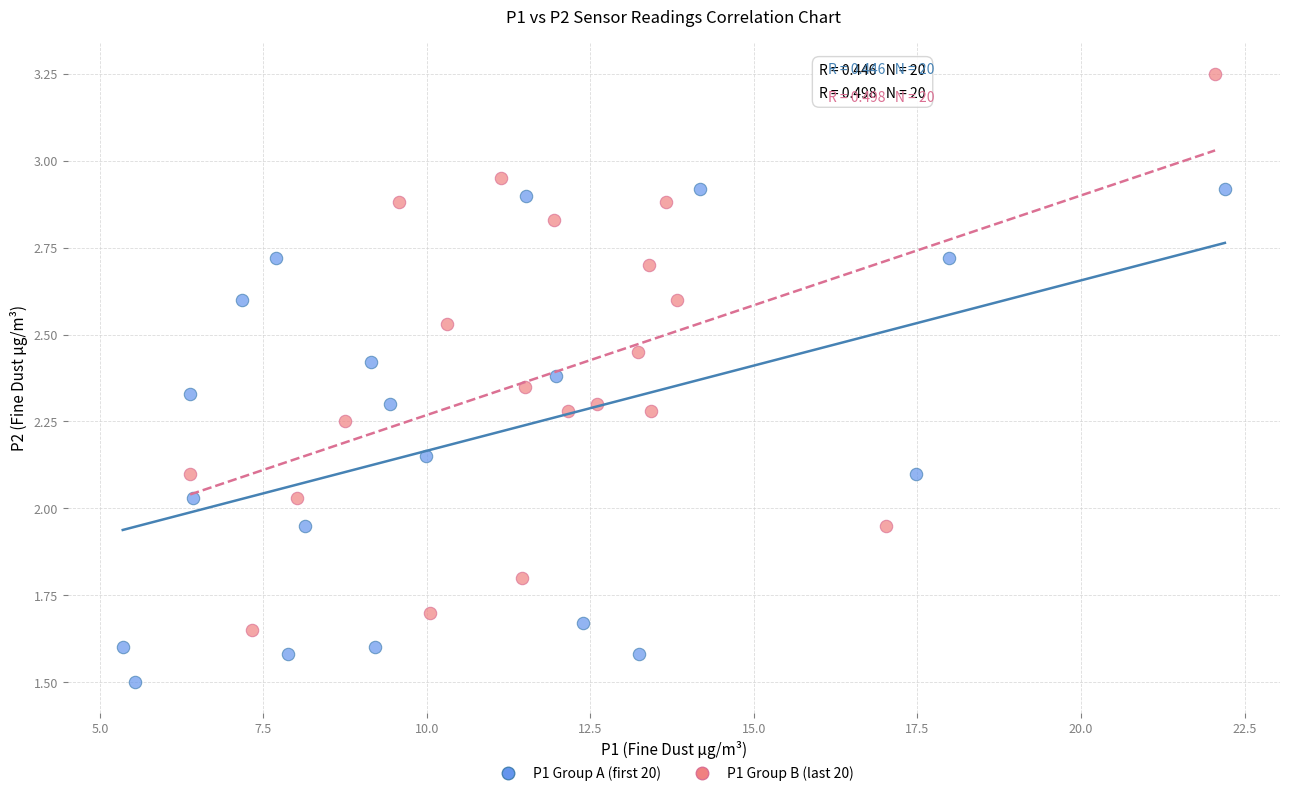

What are all the series names shown in the legend?

P1 Group A (first 20), P1 Group B (last 20)